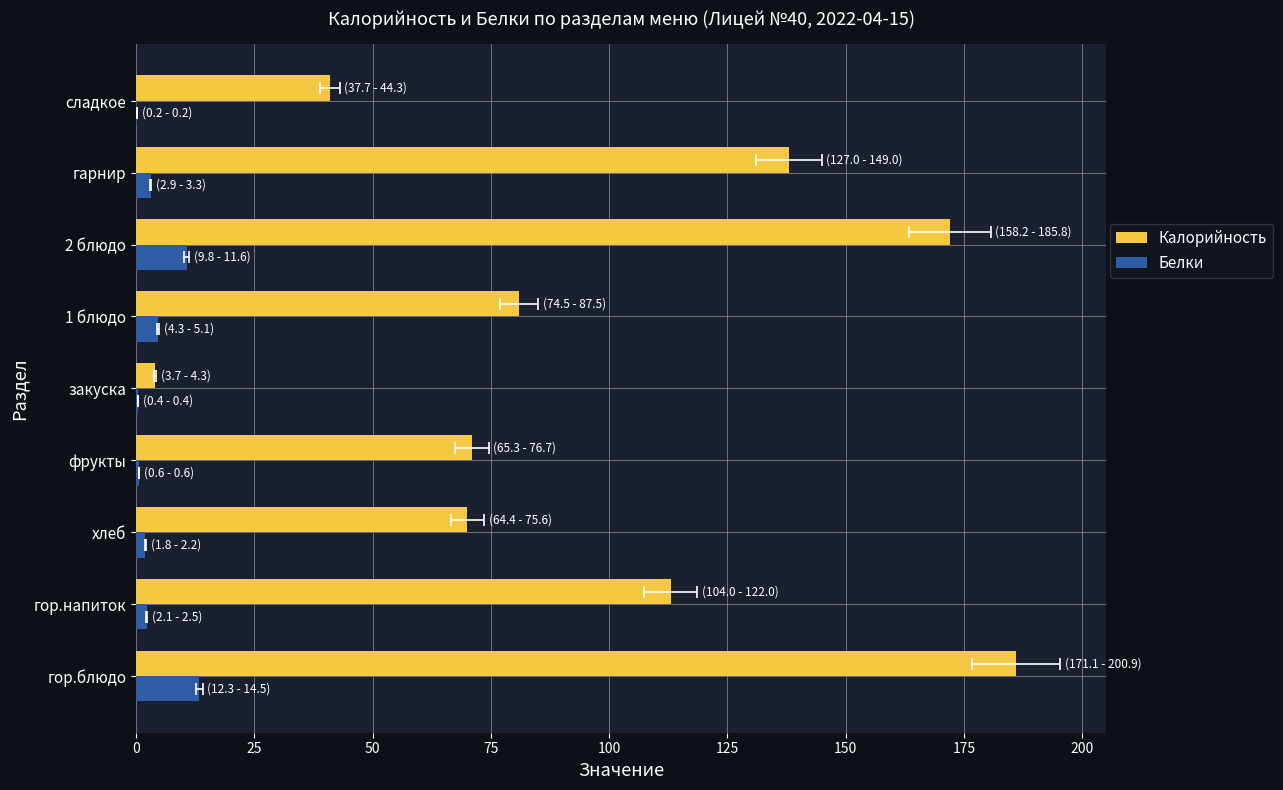

Are the bars grouped side by side (vs. stacked)?

Yes